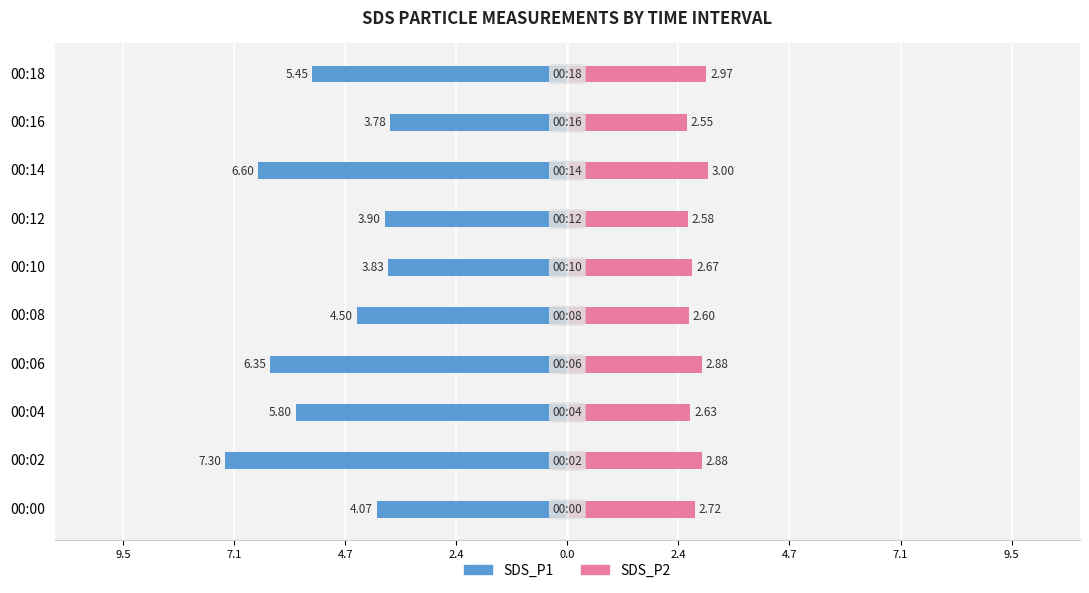

What is the difference between the maximum and minimum values in the SDS_P1 series?

3.5